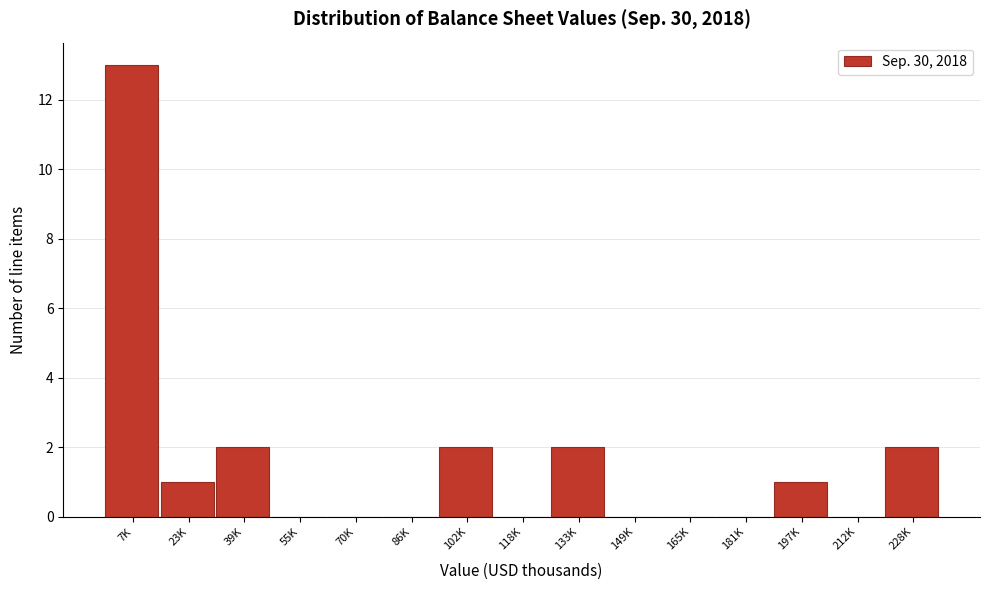

Reading left to right, transcribe all the data shown in this chart.

7K=13	23K=1	39K=2	55K=0	70K=0	86K=0	102K=2	118K=0	133K=2	149K=0	165K=0	181K=0	197K=1	212K=0	228K=2